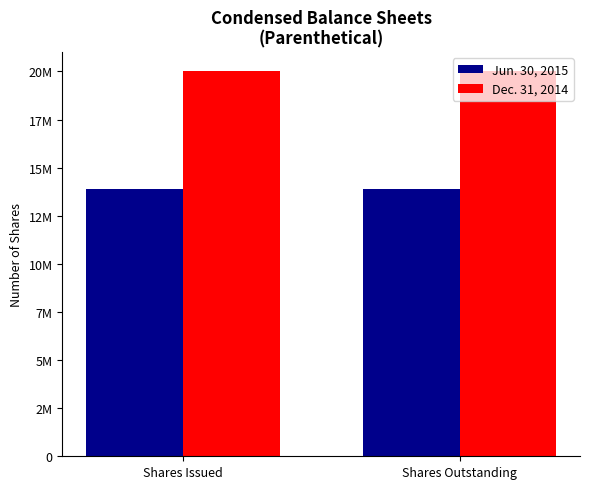

Is it true that Jun. 30, 2015 equals 13872000 at Shares Issued?

True